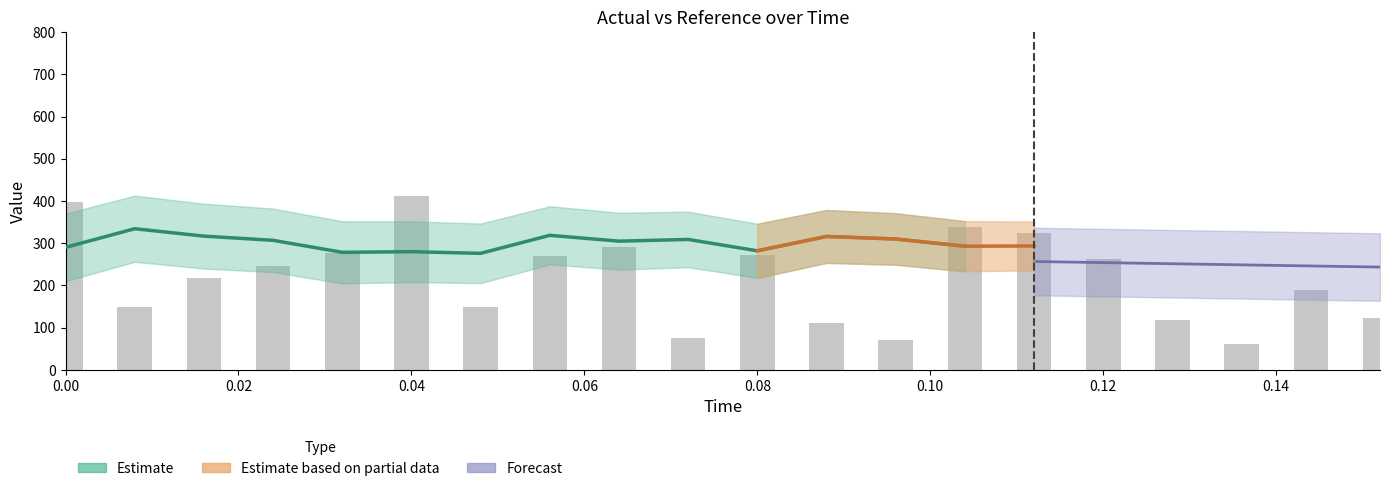

Reading left to right, what are all the values shown in this chart?

398.2	147.7	217.3	244.9	277.1	411.2	149.0	270.6	290.0	74.6	270.9	110.1	70.7	338.0	324.8	263.4	117.9	60.6	188.1	123.6